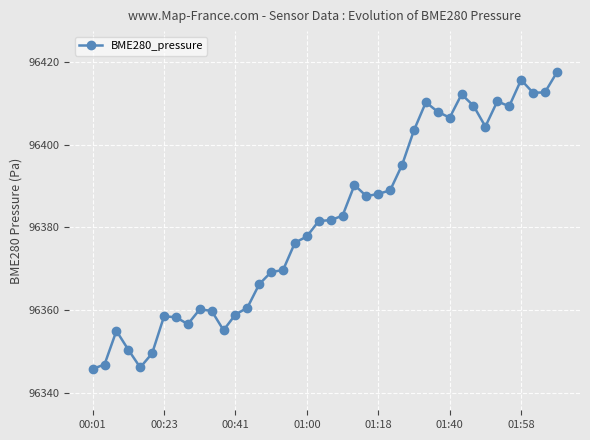

True or false: the data has more than 2 interior local peaks.

True